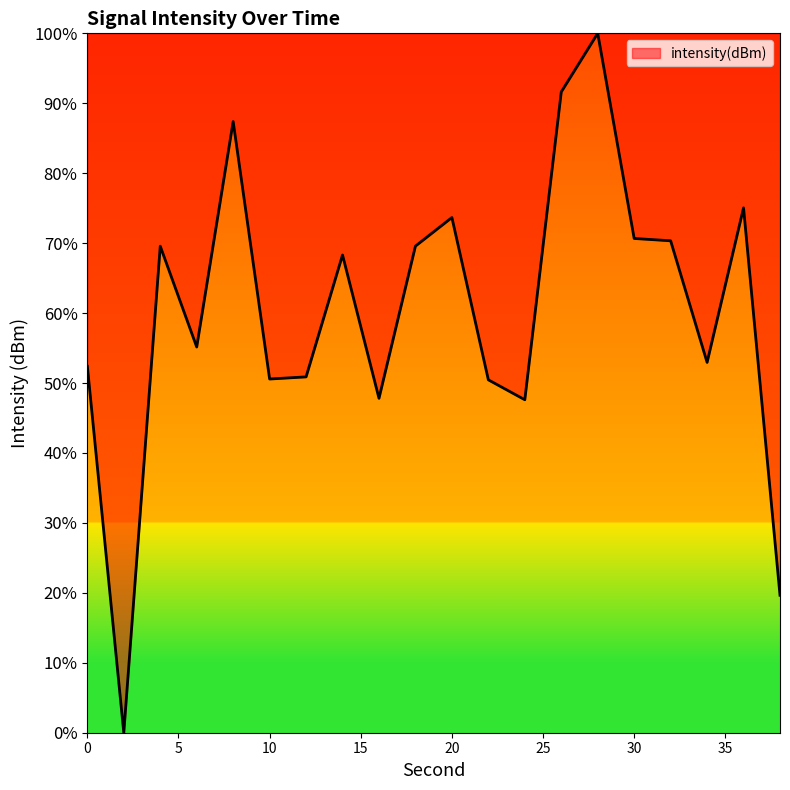

What is the maximum value shown in the chart?

100.0